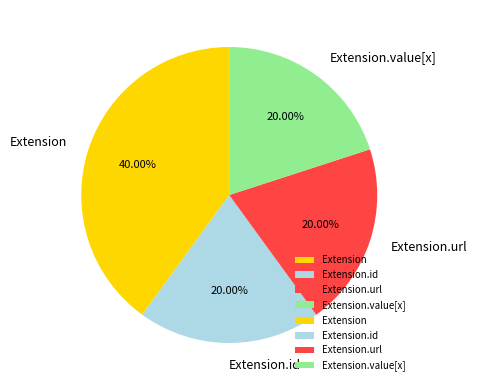

Which slice is the largest?

Extension